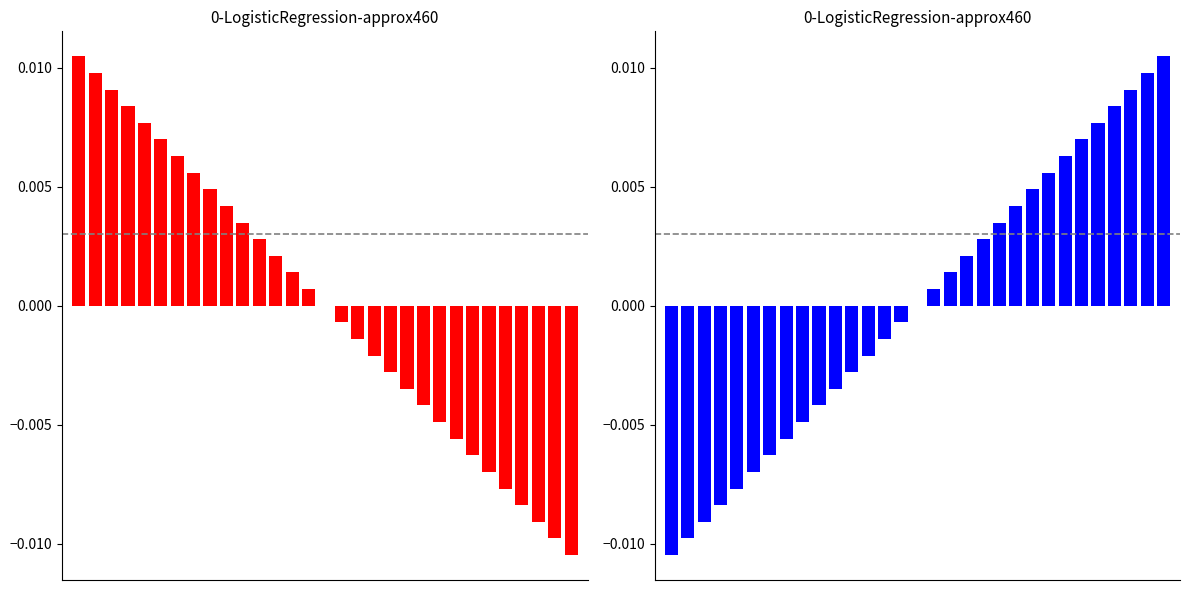

Reading left to right, what are all the values shown in this chart?

0=-0.0	1=-0.0	2=-0.0	3=-0.0	4=-0.0	5=-0.0	6=-0.0	7=-0.0	8=-0.0	9=-0.0	10=-0.0	11=-0.0	12=-0.0	13=-0.0	14=-0.0	15=0.0	16=0.0	17=0.0	18=0.0	19=0.0	20=0.0	21=0.0	22=0.0	23=0.0	24=0.0	25=0.0	26=0.0	27=0.0	28=0.0	29=0.0	30=0.0